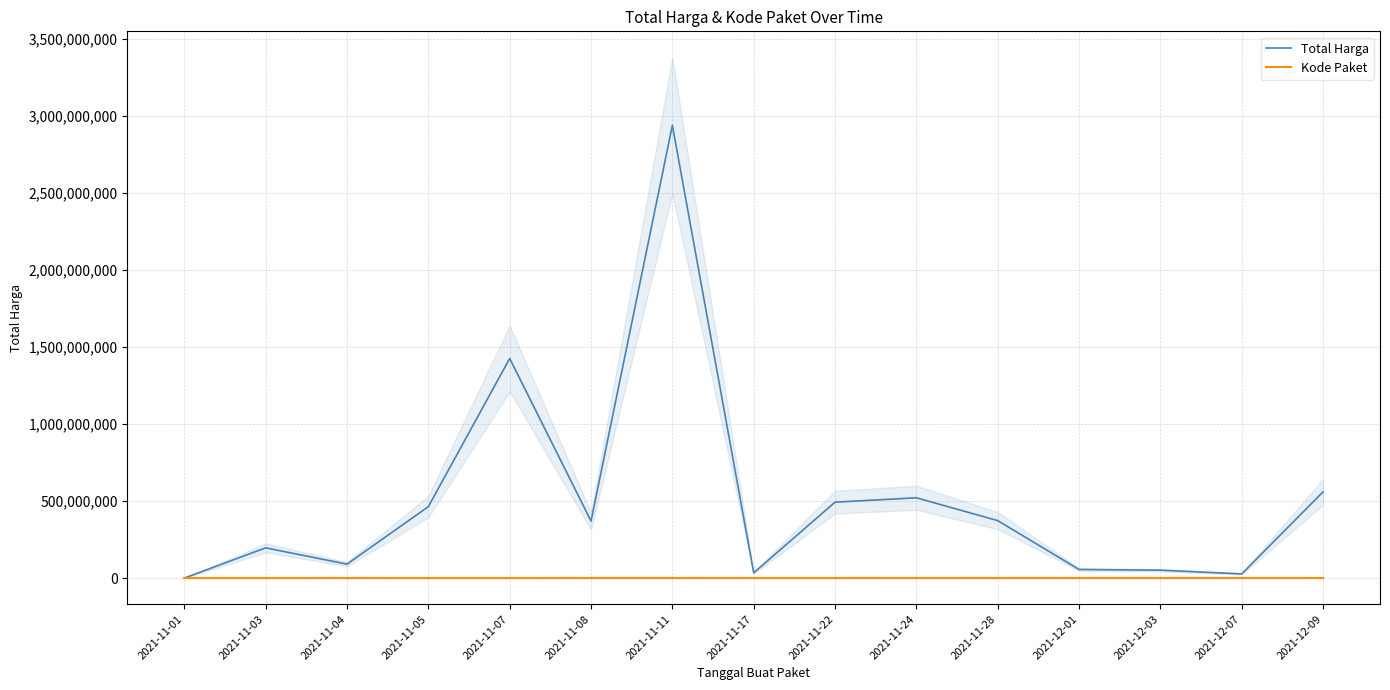

True or false: Total Harga and Kode Paket cross at least once.

False